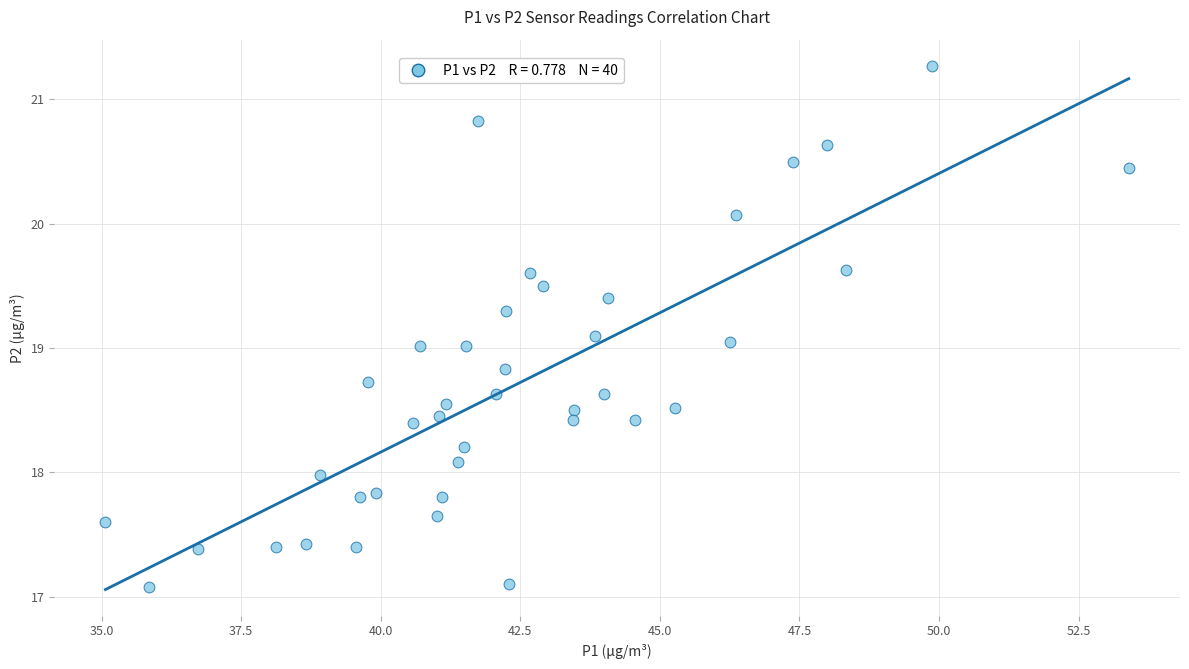

What is the range of Y values (max minus min)?

4.2